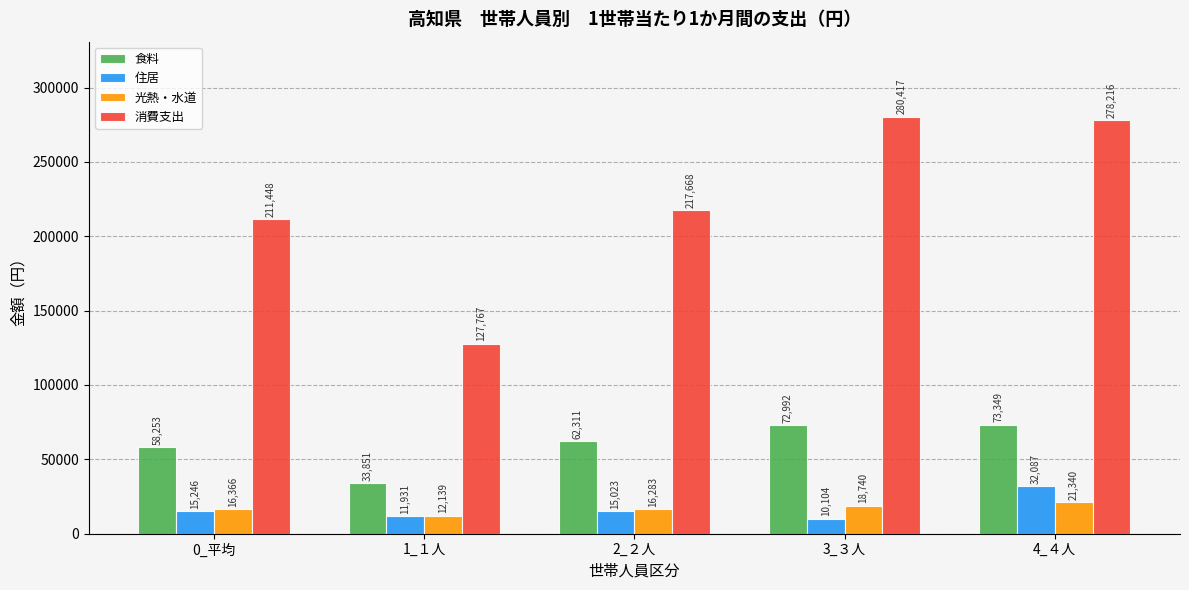

How many data points does each series have?

5